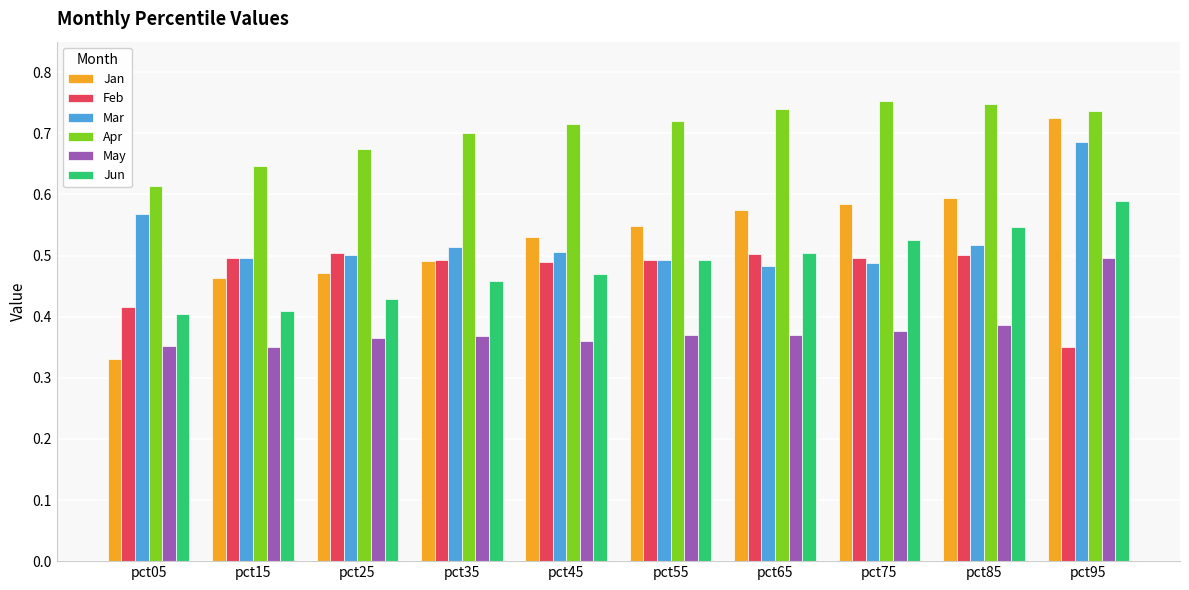

Which series changed the most between pct15 and pct95?

Jan